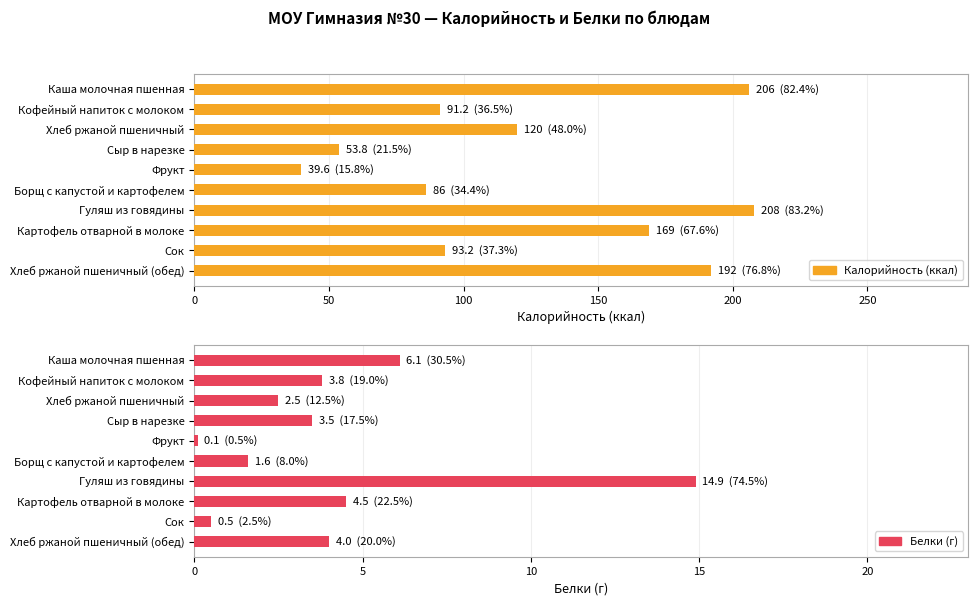

Rank the series by their average value, from highest to lowest.

Калорийность (ккал), Белки (г)